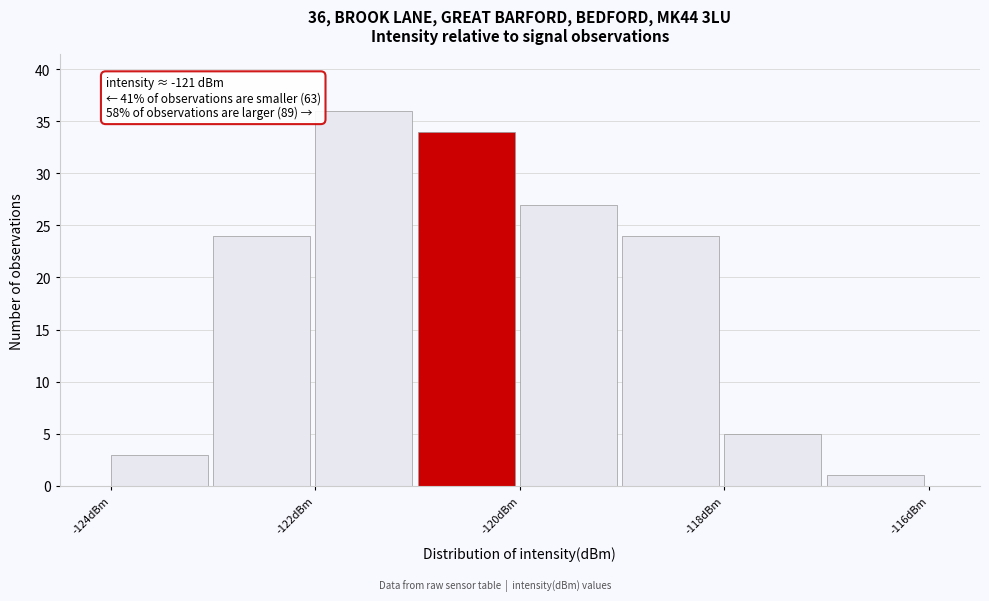

Over which range of the x-axis is the bar tallest?

-122 to -121